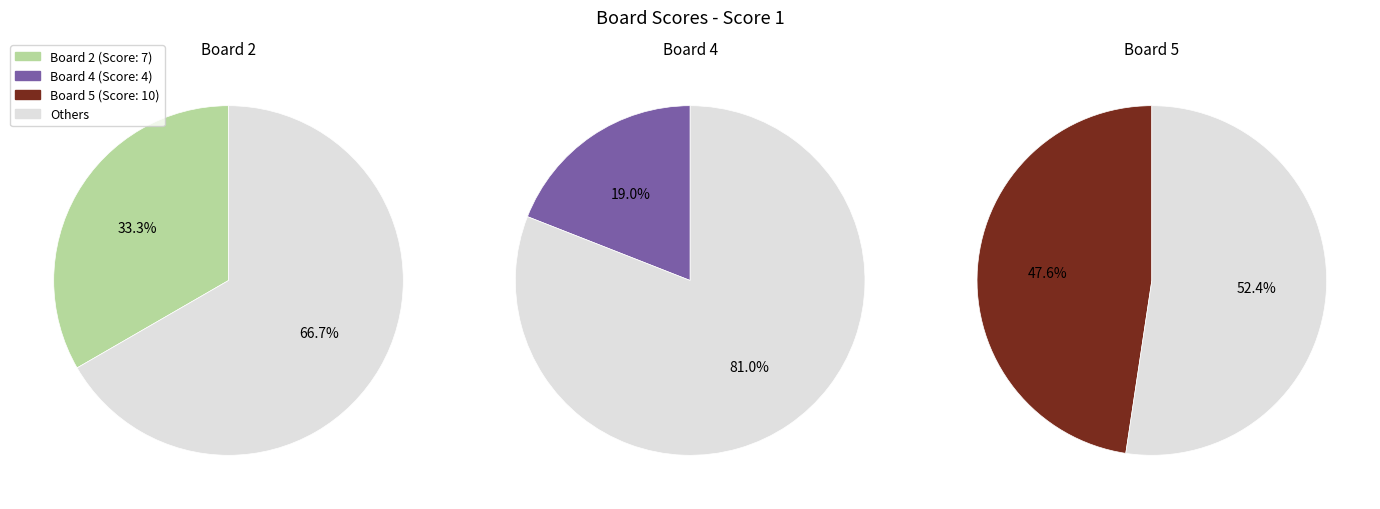

To the nearest percent, what percentage of the pie is 4?

19%